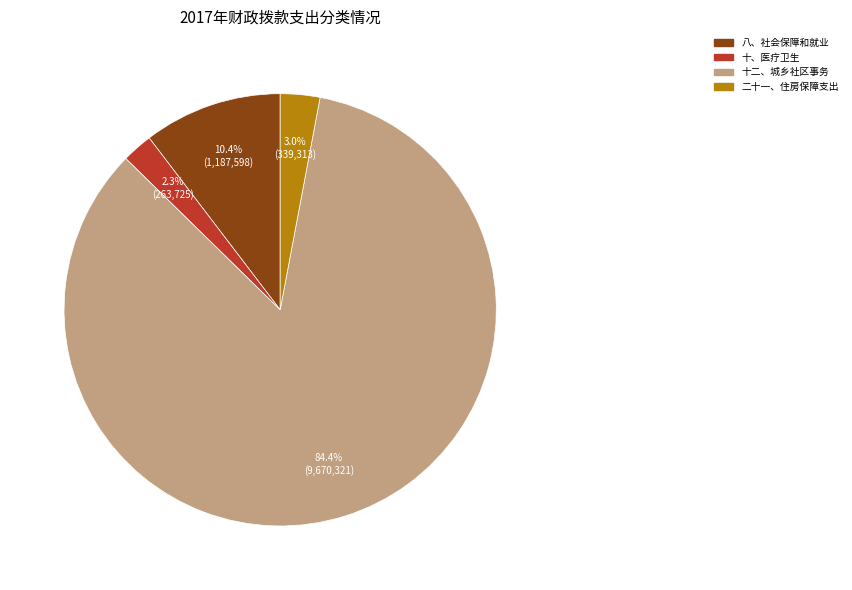

What percentage is NOT represented by 八、社会保障和就业?

89.6%